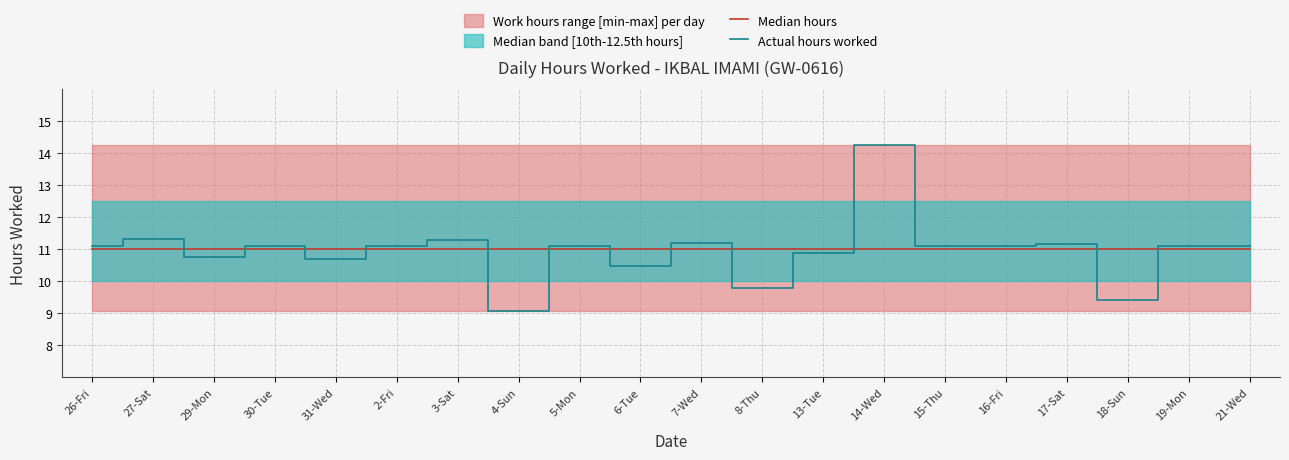

List the series in order of their peak value, lowest first.

Median hours, Actual hours worked